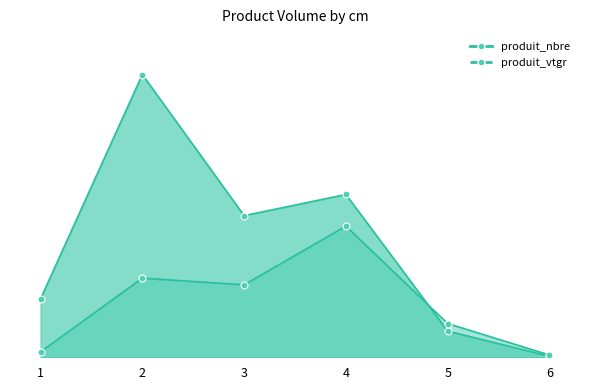

How many lines are shown in the chart?

2